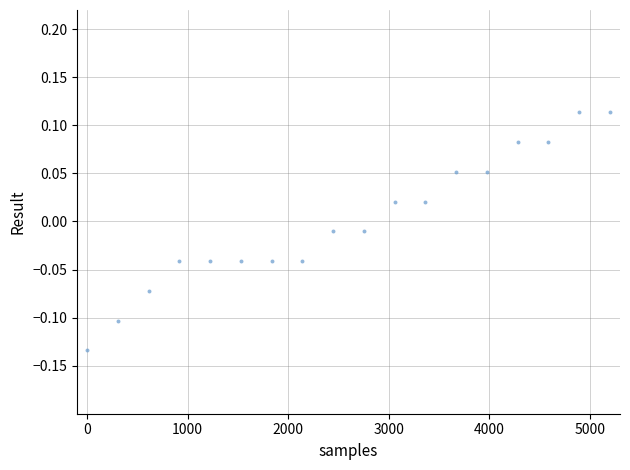

What is the range of X values (max minus min)?

5200.0